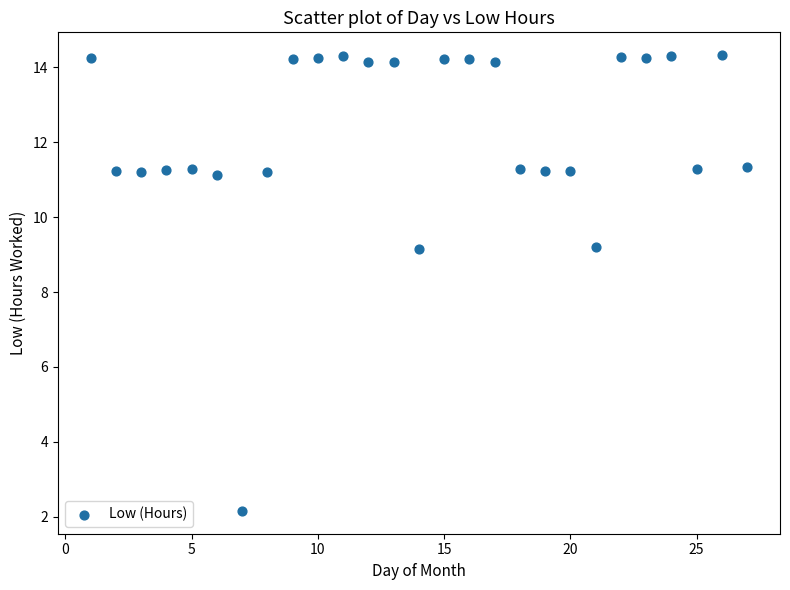

What is the range of X values (max minus min)?

26.0